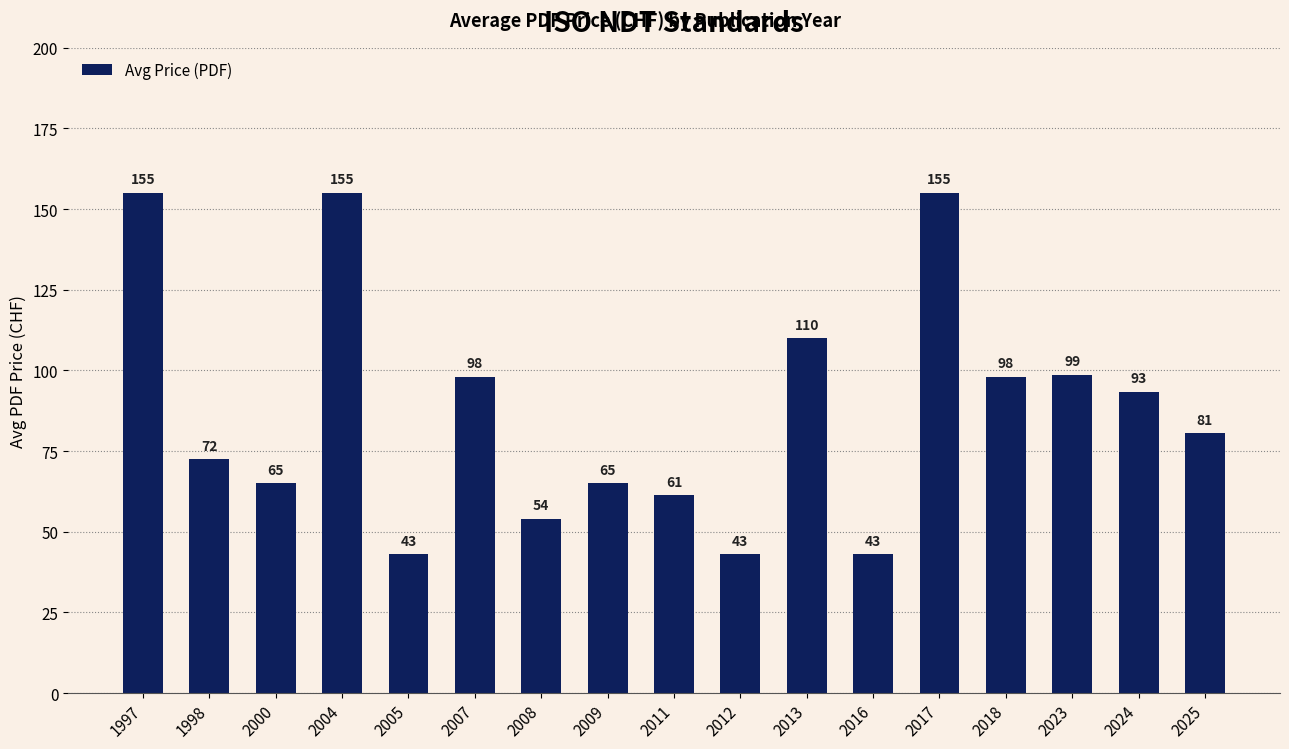

What is the difference between the maximum and minimum values?

112.0